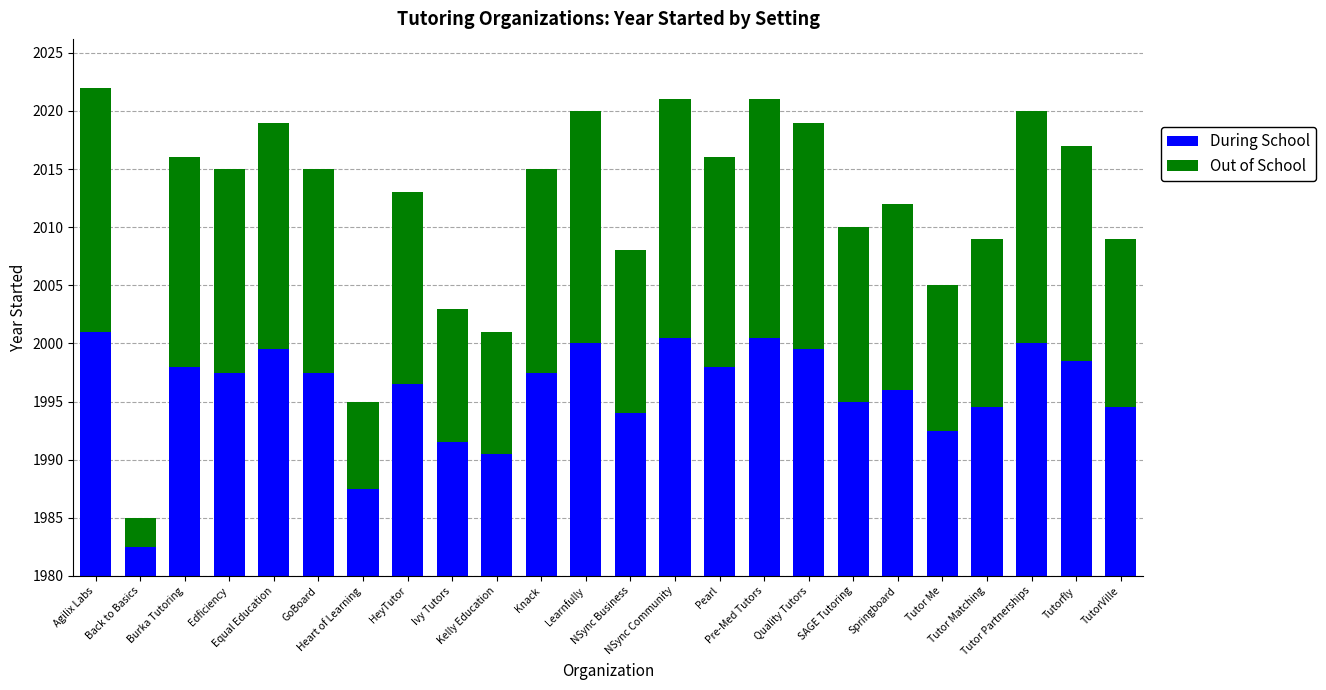

What are all the series names shown in the legend?

During School, Out of School